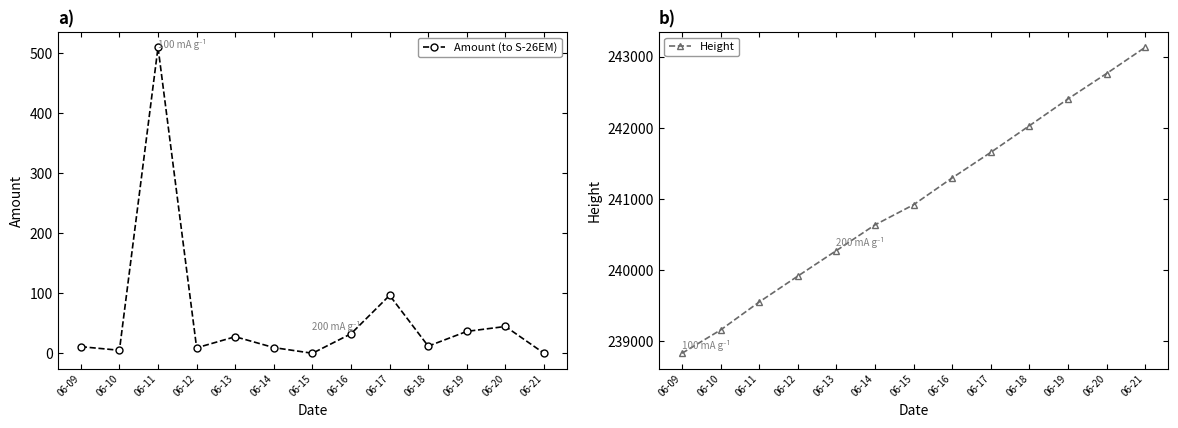

True or false: Amount (to S-26EM) has more than 0 interior local peaks.

True